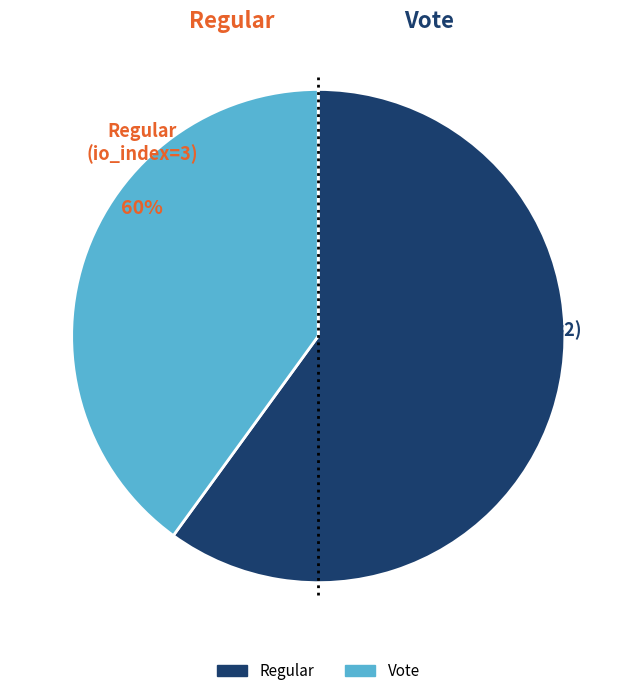

To the nearest percent, what is the difference between the largest and smallest slice percentages?

20%